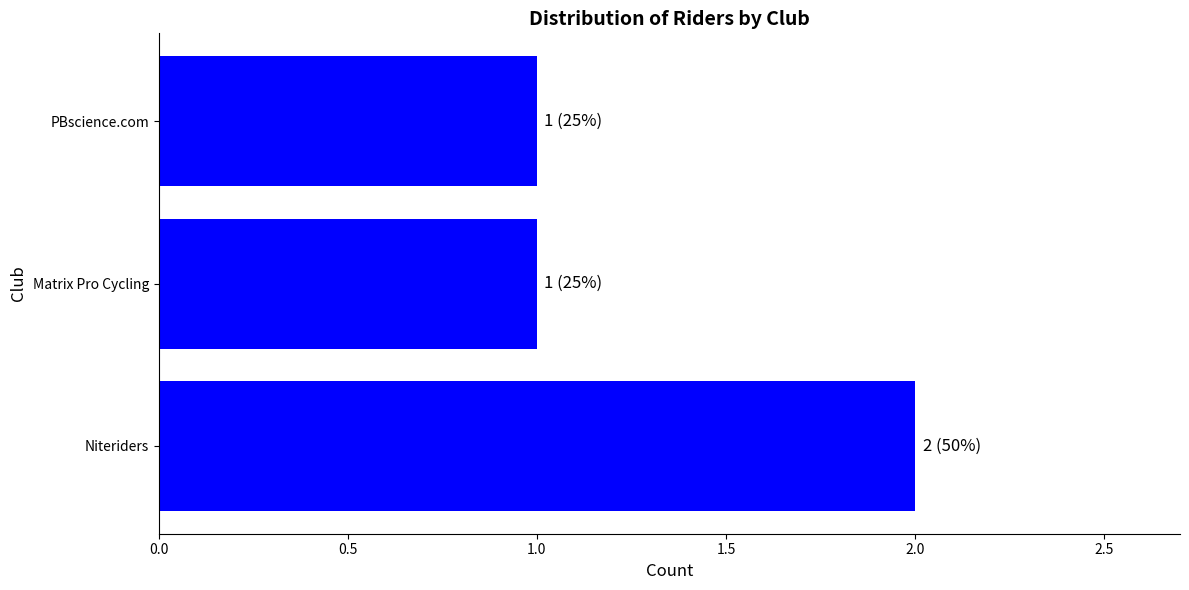

What is the sum of all values?

4